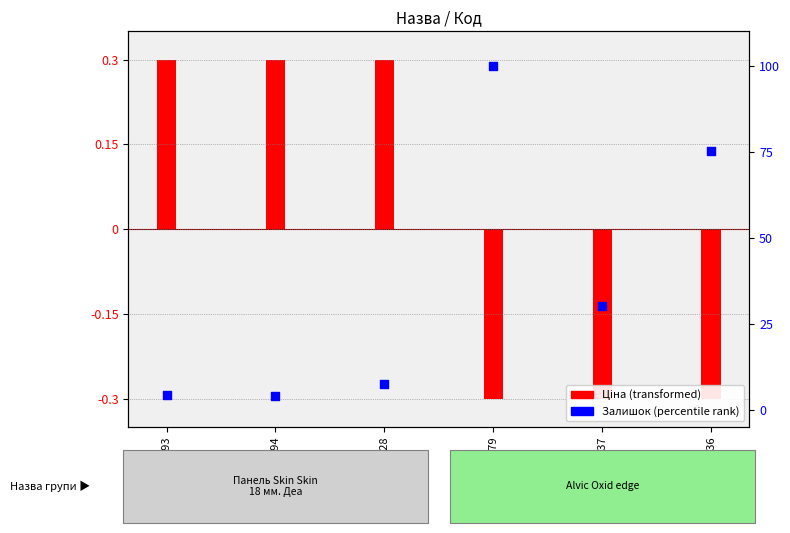

Which series has the widest spread of Y values?

Залишок (percentile rank)